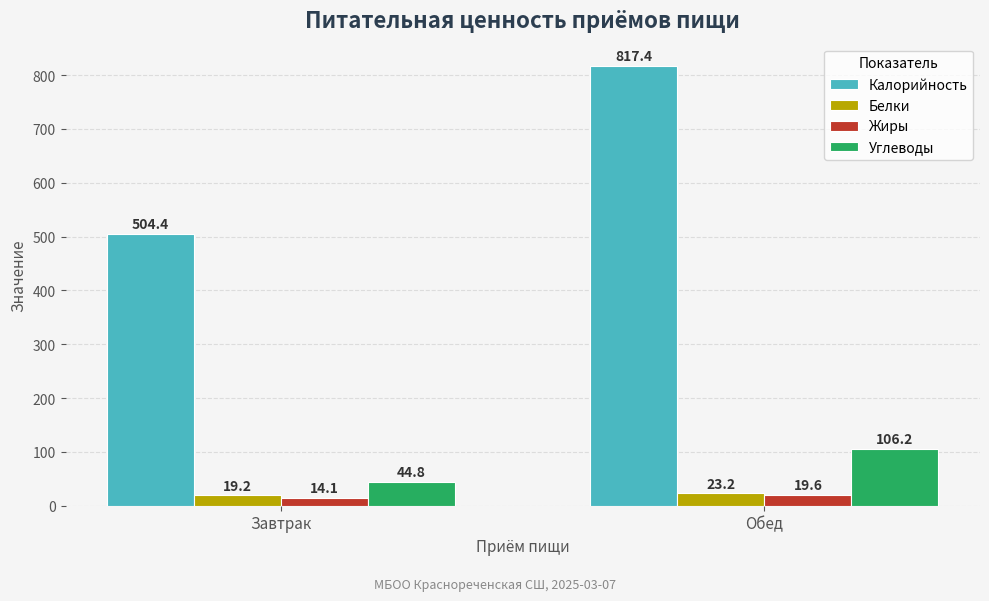

How many groups of bars are there?

2